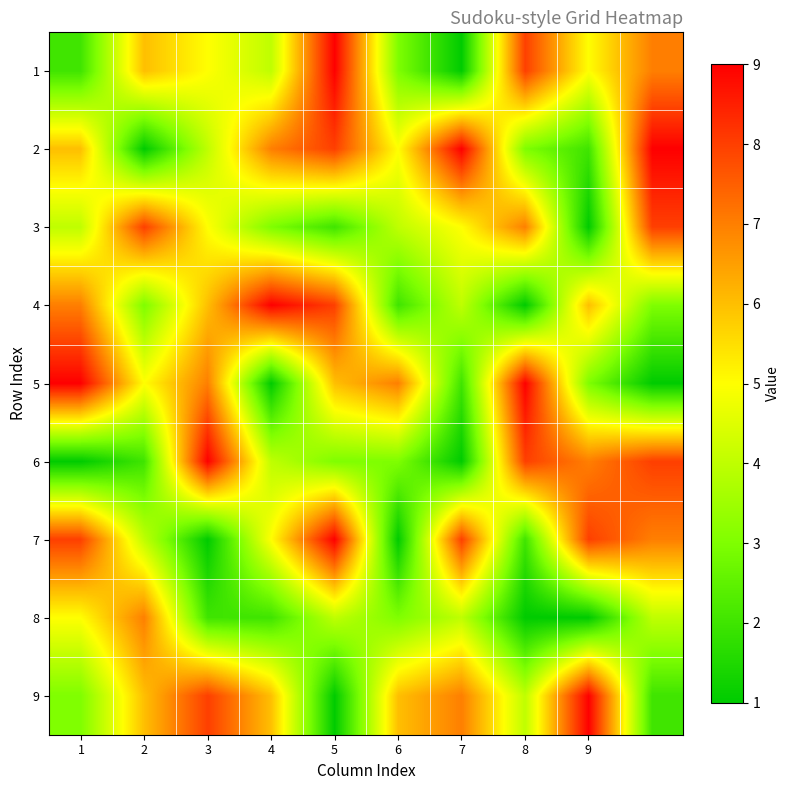

What is the greatest value displayed?

9